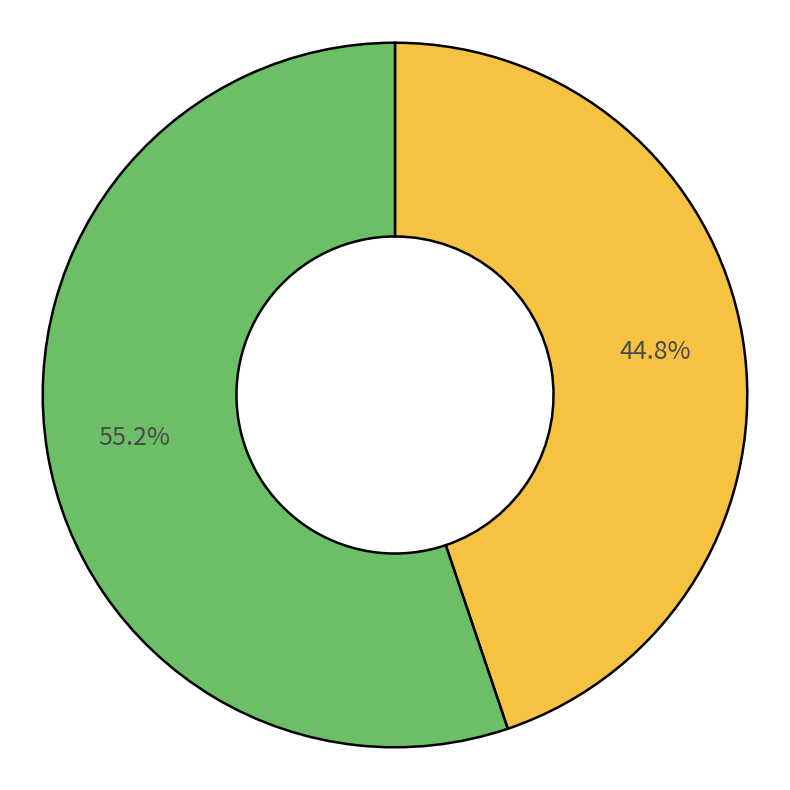

How many segments does this pie chart have?

2